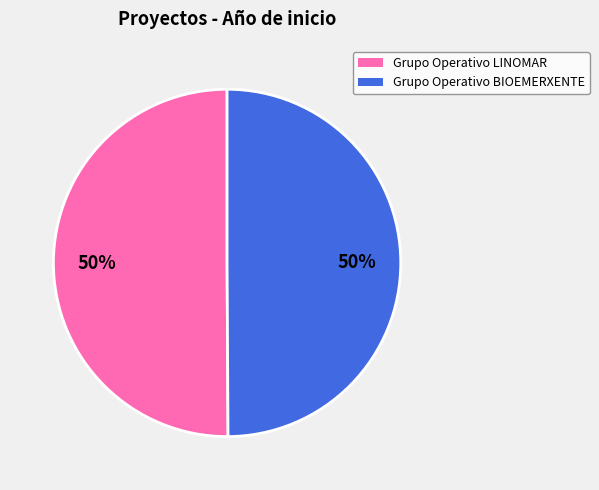

Combined, do Grupo Operativo LINOMAR and Grupo Operativo BIOEMERXENTE account for over 50%?

Yes